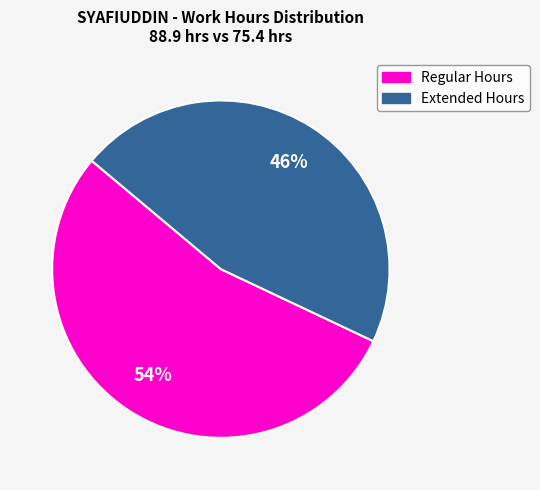

To the nearest percent, what is the average slice percentage?

50%